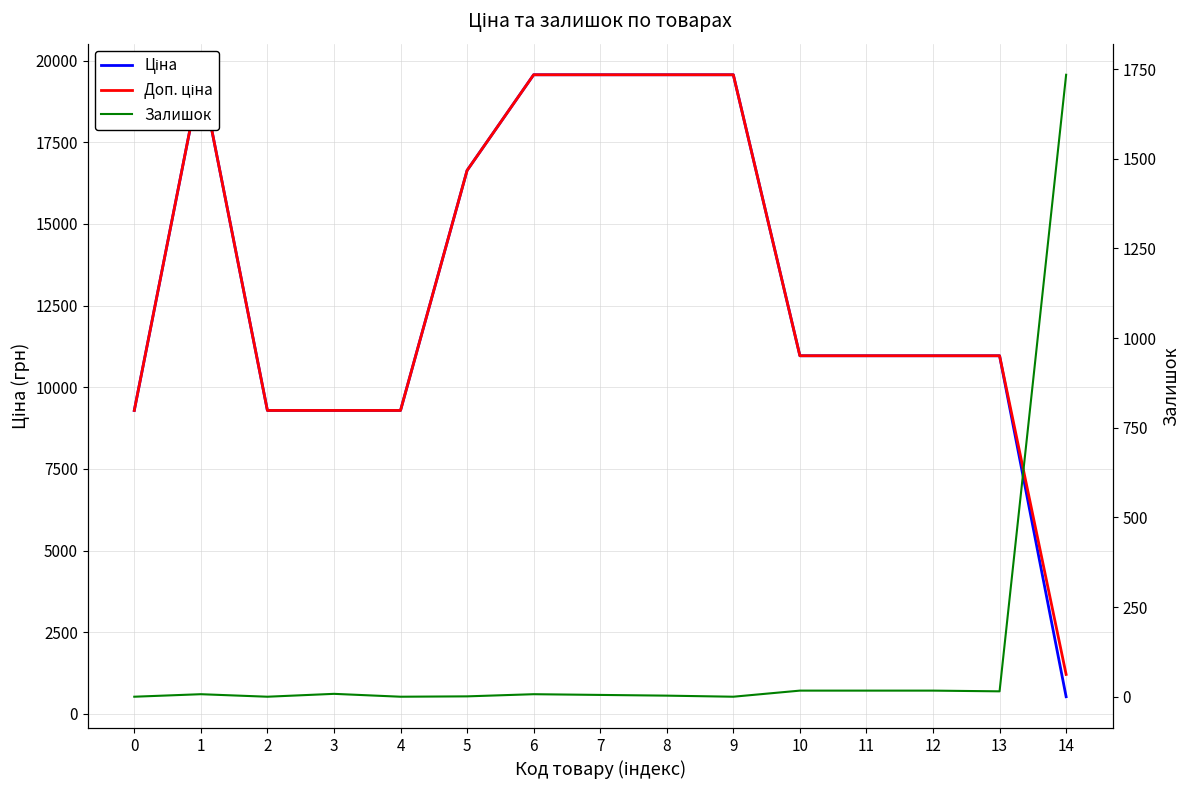

Is the value of Ціна at 0 greater than the value of Доп. ціна at 1?

No